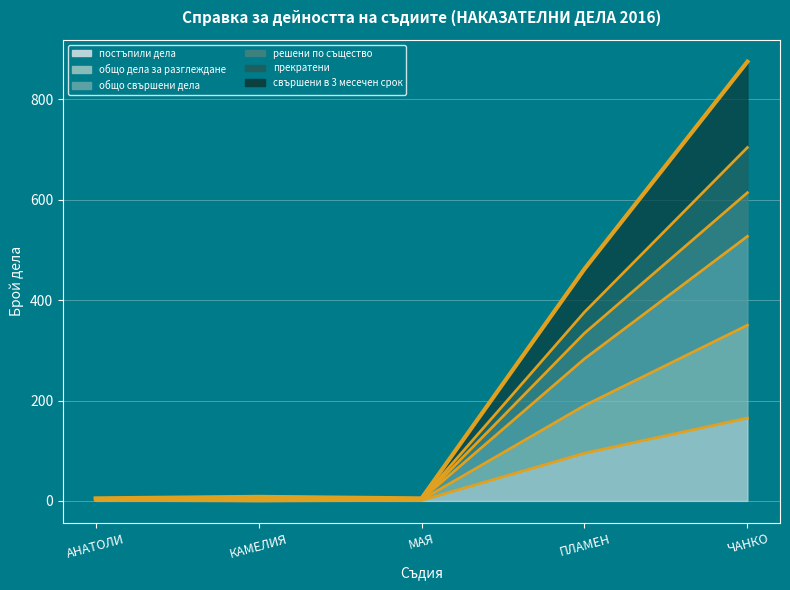

True or false: общо свършени дела and постъпили дела cross at least once.

False